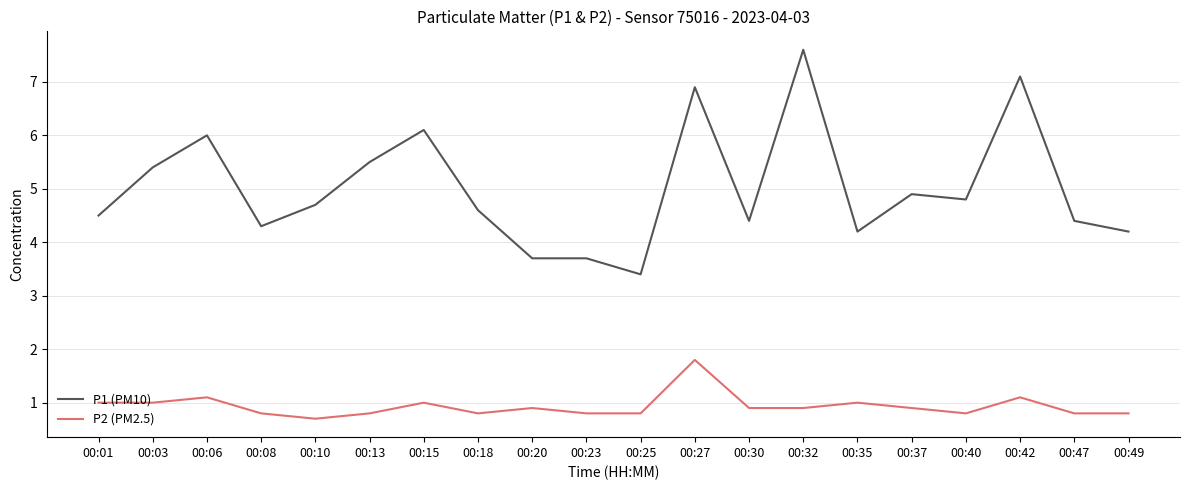

What are all the series names shown in the legend?

P1 (PM10), P2 (PM2.5)